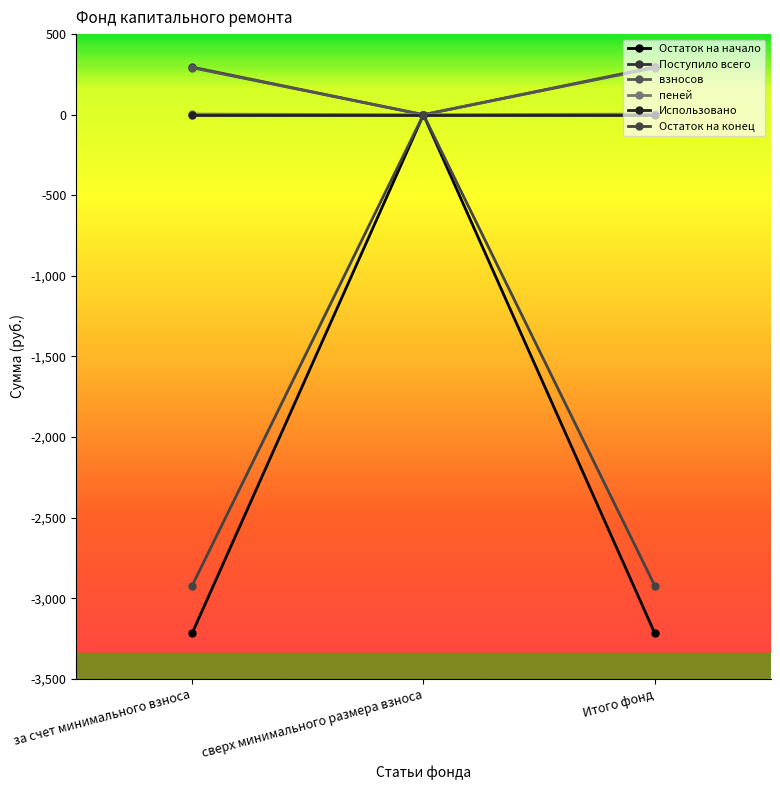

The пеней series shows 1.8 at сверх минимального размера взноса. True or false?

False